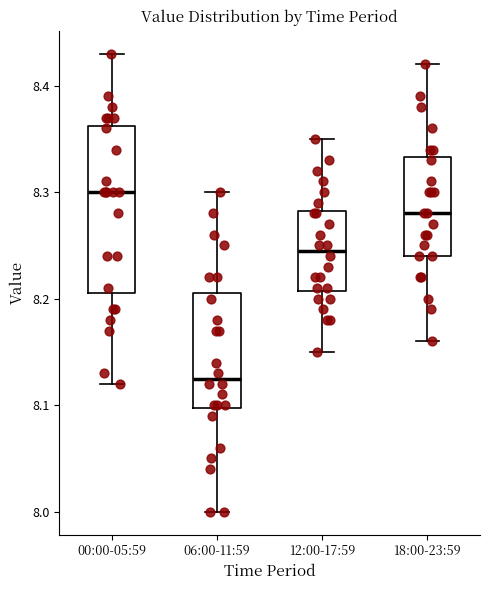

Which box is the tallest, from its lower edge to its upper edge?

00:00-05:59